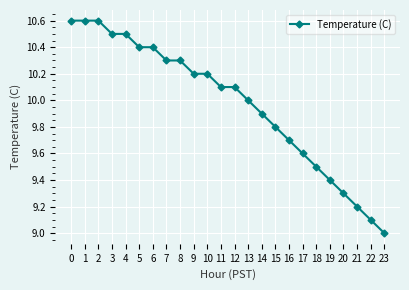

Reading left to right, what are all the values shown in this chart?

10.6	10.6	10.6	10.5	10.5	10.4	10.4	10.3	10.3	10.2	10.2	10.1	10.1	10.0	9.9	9.8	9.7	9.6	9.5	9.4	9.3	9.2	9.1	9.0